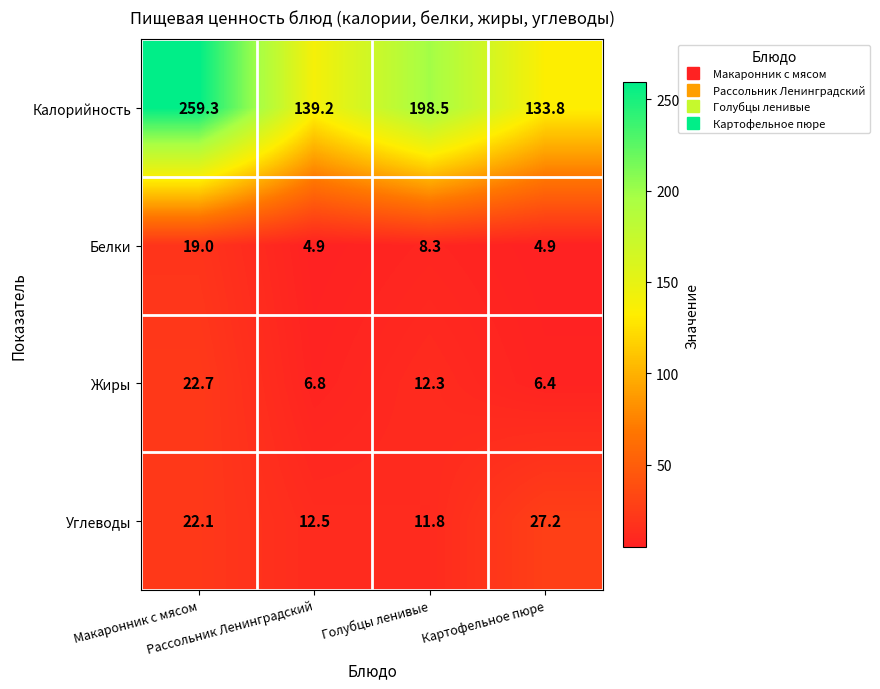

List the series in order of their peak value, highest first.

Калорийность, Углеводы, Жиры, Белки